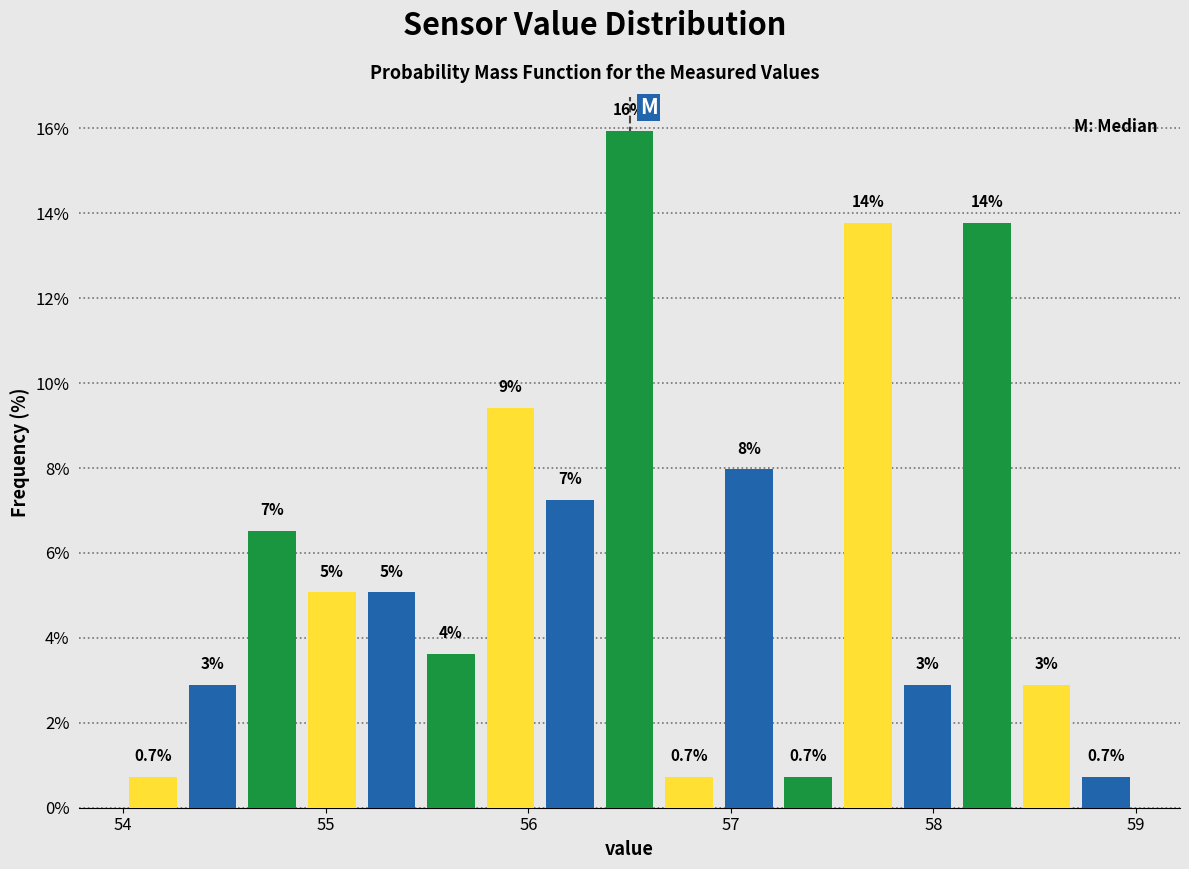

Read against the x-axis, roughly where is the centre of the tallest bar?

56.5